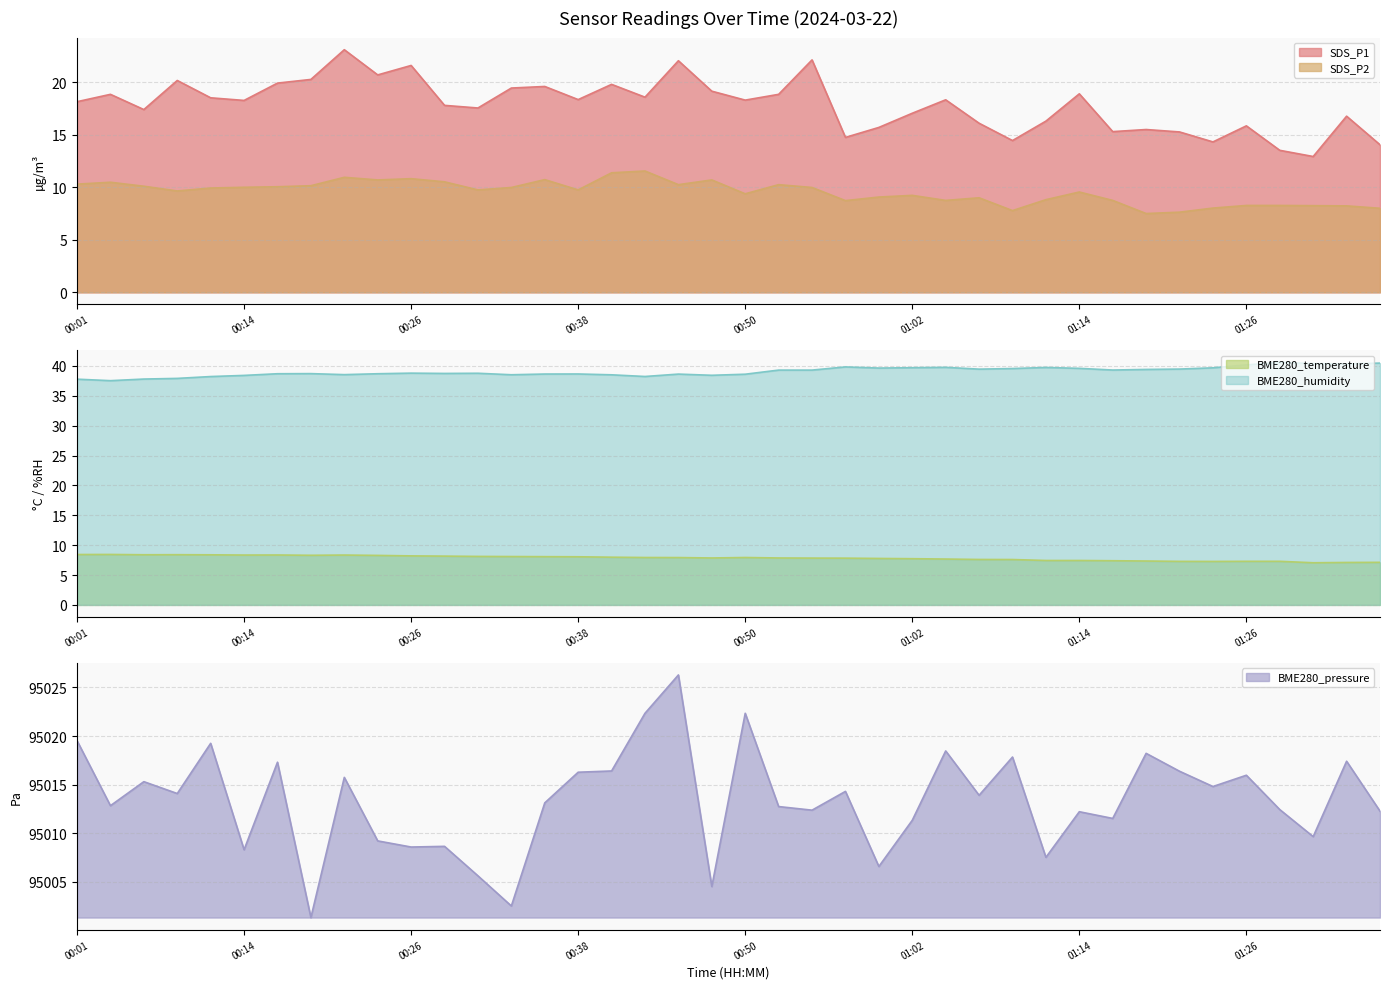

At which category does BME280_temperature reach its first local peak?

00:04